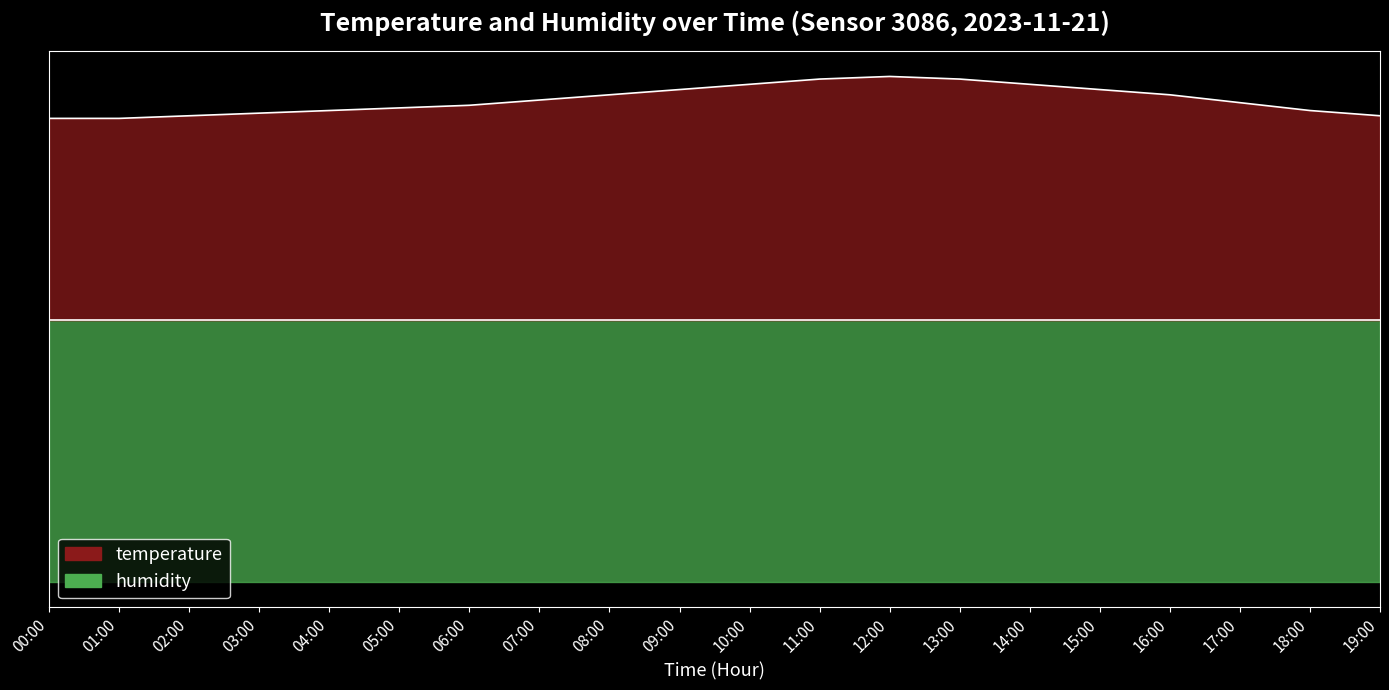

How many categories are shown in the chart?

20